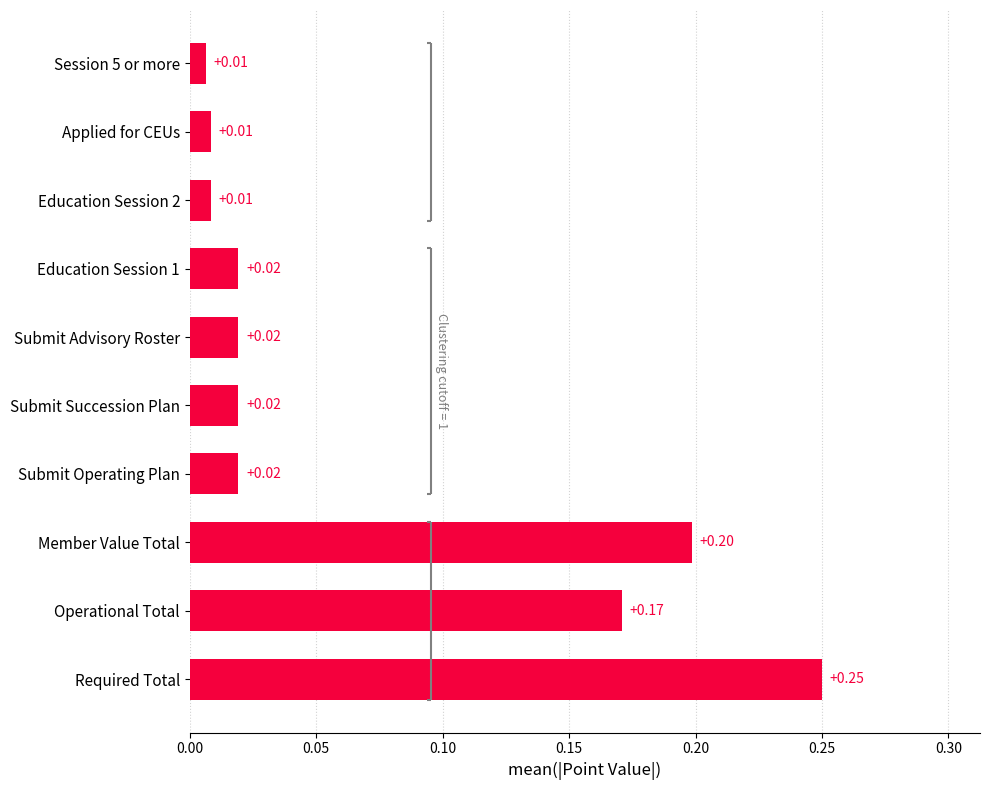

Which has a higher value, Required Total or Session 5 or more?

Required Total